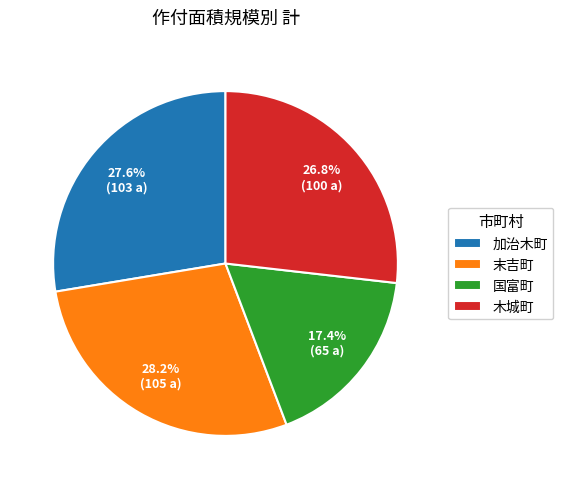

Rank the categories by value from highest to lowest.

末吉町, 加治木町, 木城町, 国富町